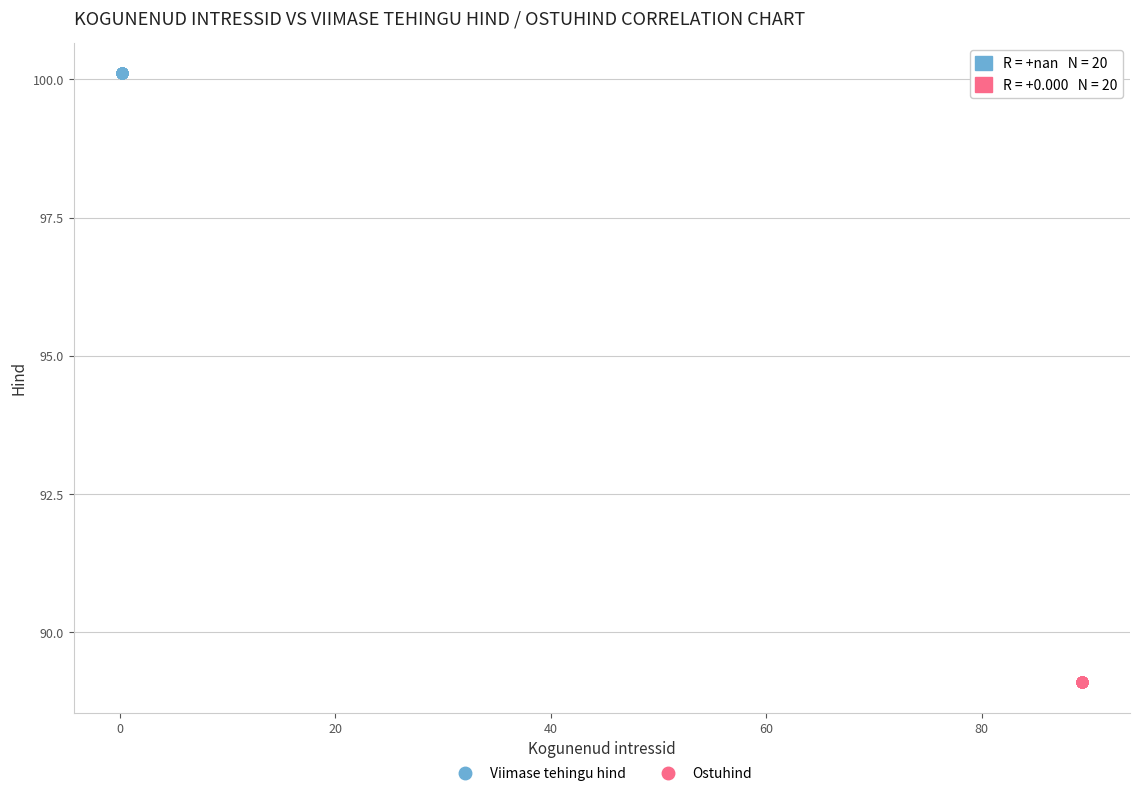

Which series contains the highest Y value?

Viimase tehingu hind